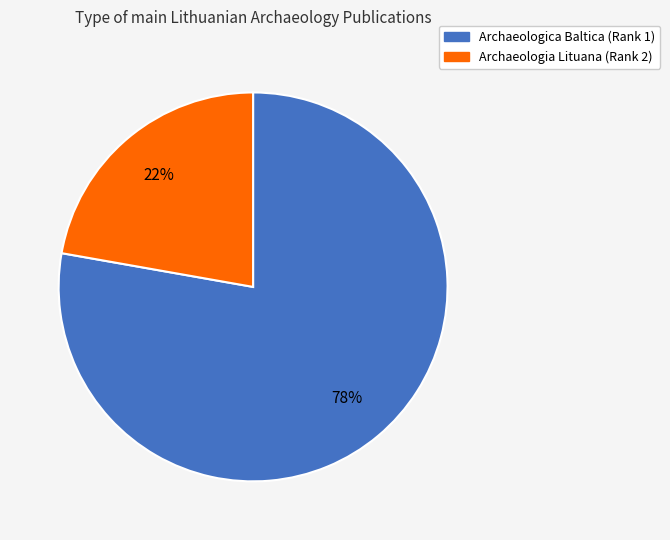

How many segments does this pie chart have?

2